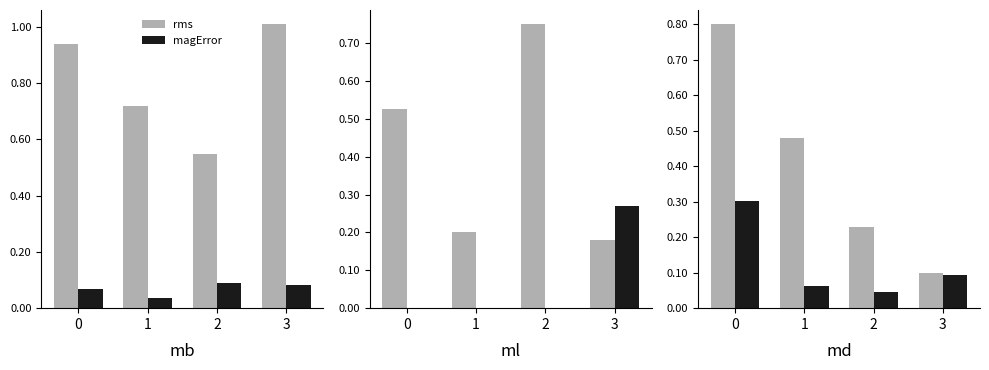

What is the difference between the maximum and second lowest values in the rms series?

0.6